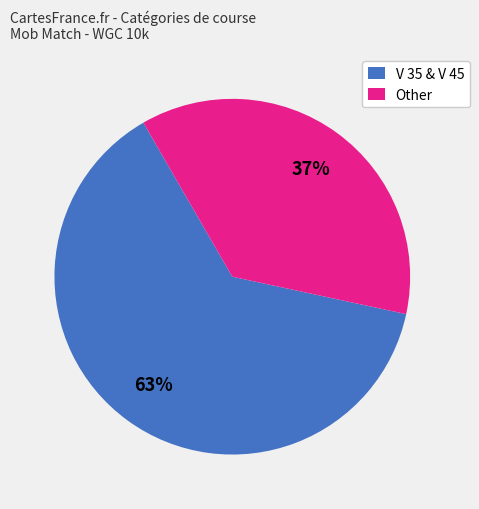

Which slice is the smallest?

Other